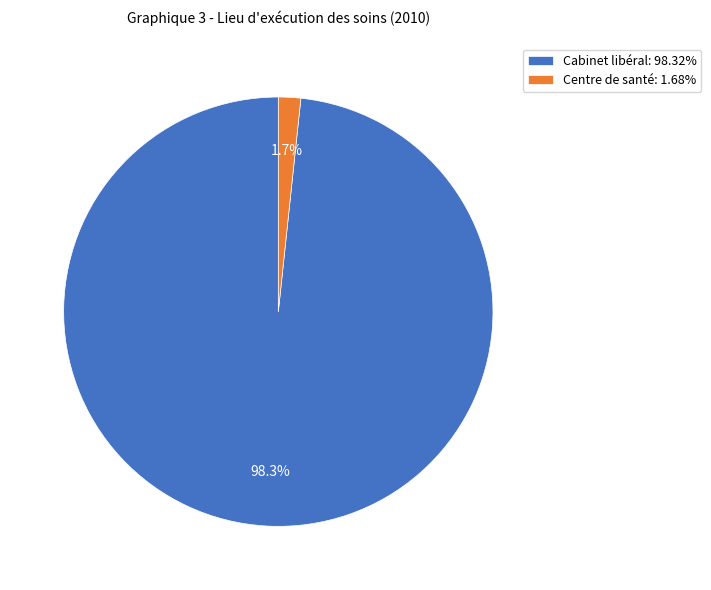

Is there any slice that represents more than half of the pie?

Yes